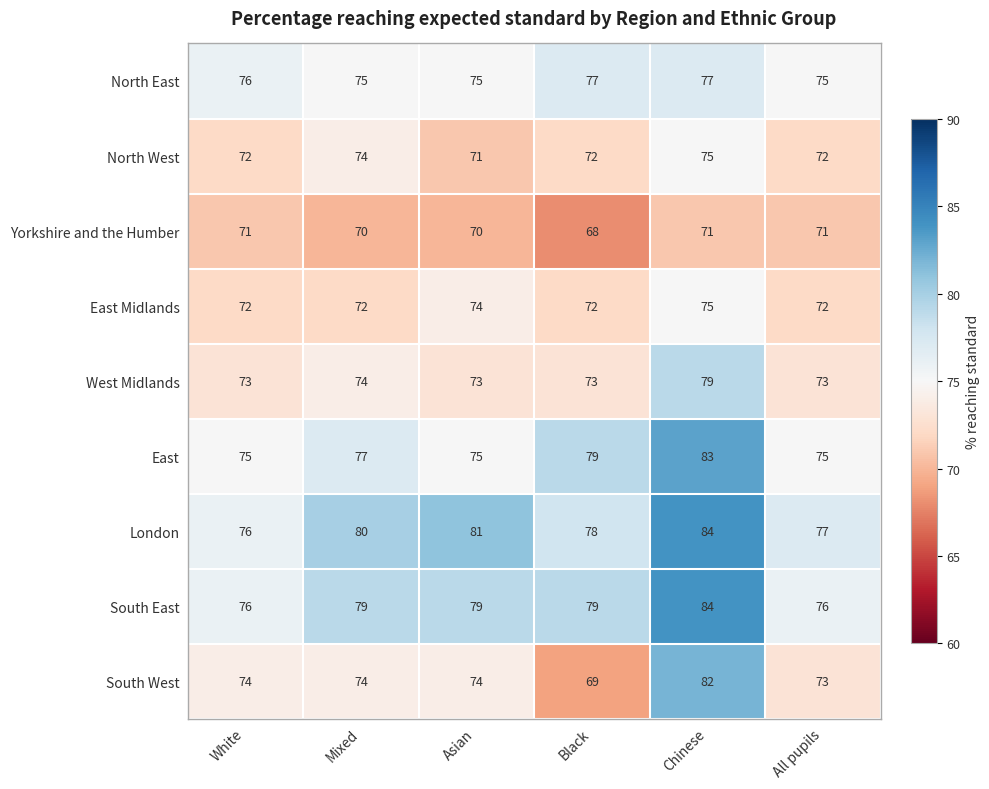

The value of South East at All pupils is 28. True or false?

False